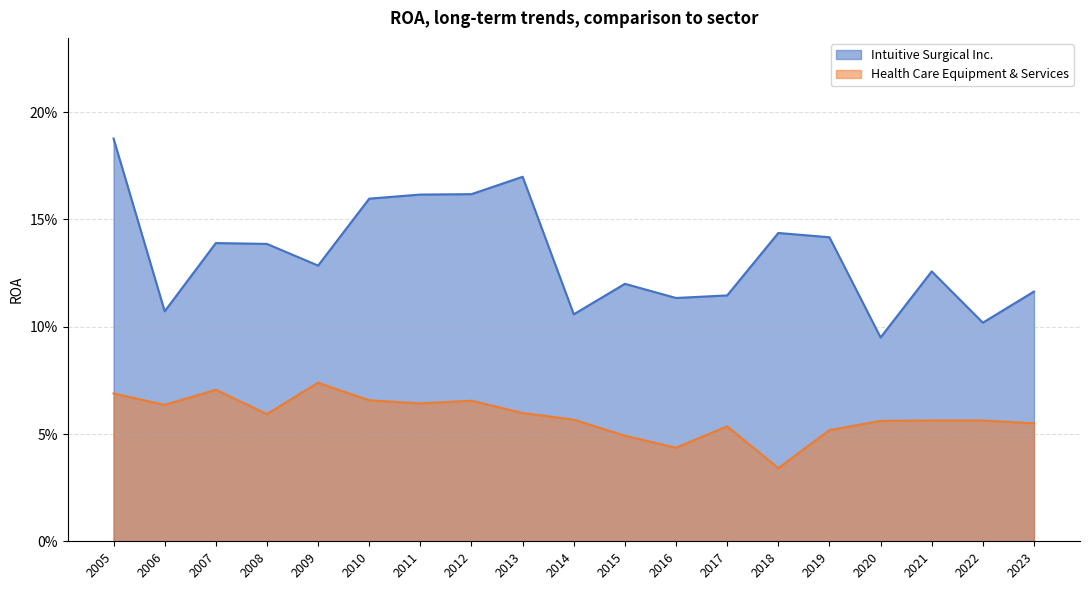

True or false: Intuitive Surgical Inc. and Health Care Equipment & Services cross at least once.

False